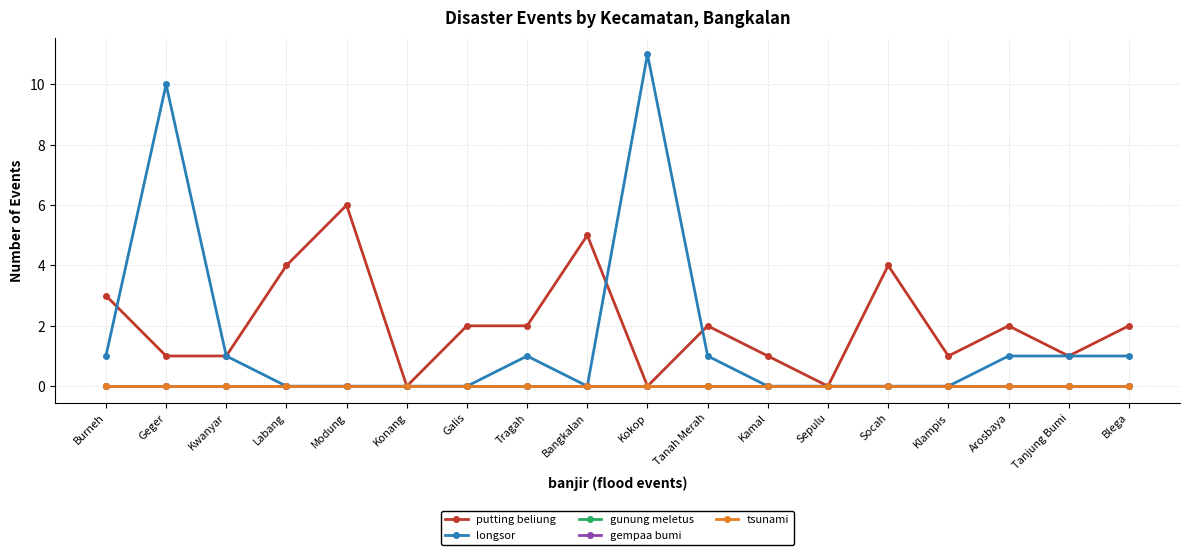

What is the highest value of the longsor series?

11